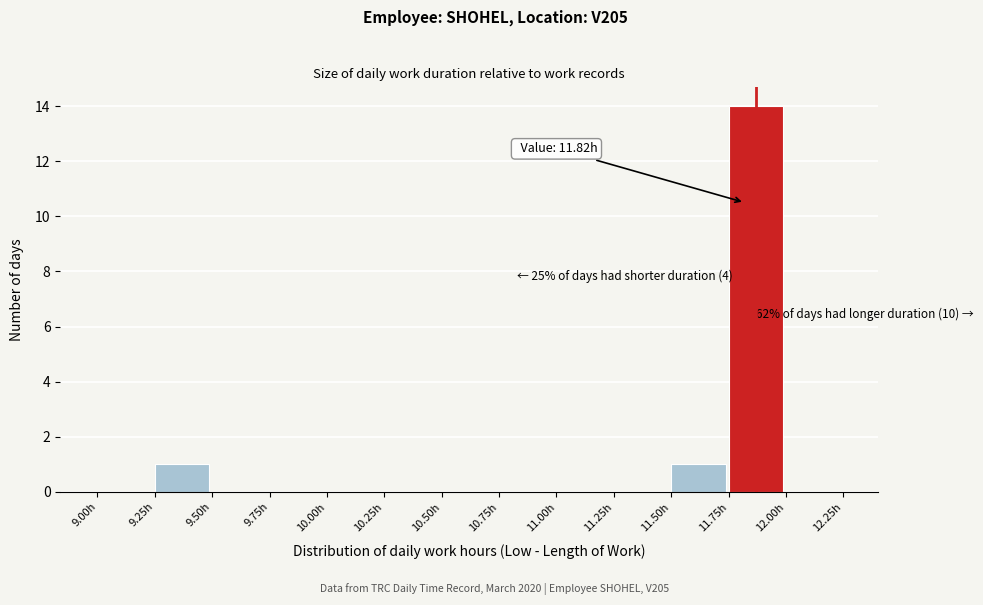

Which range on the x-axis has the tallest bar?

11.75 to 12.00